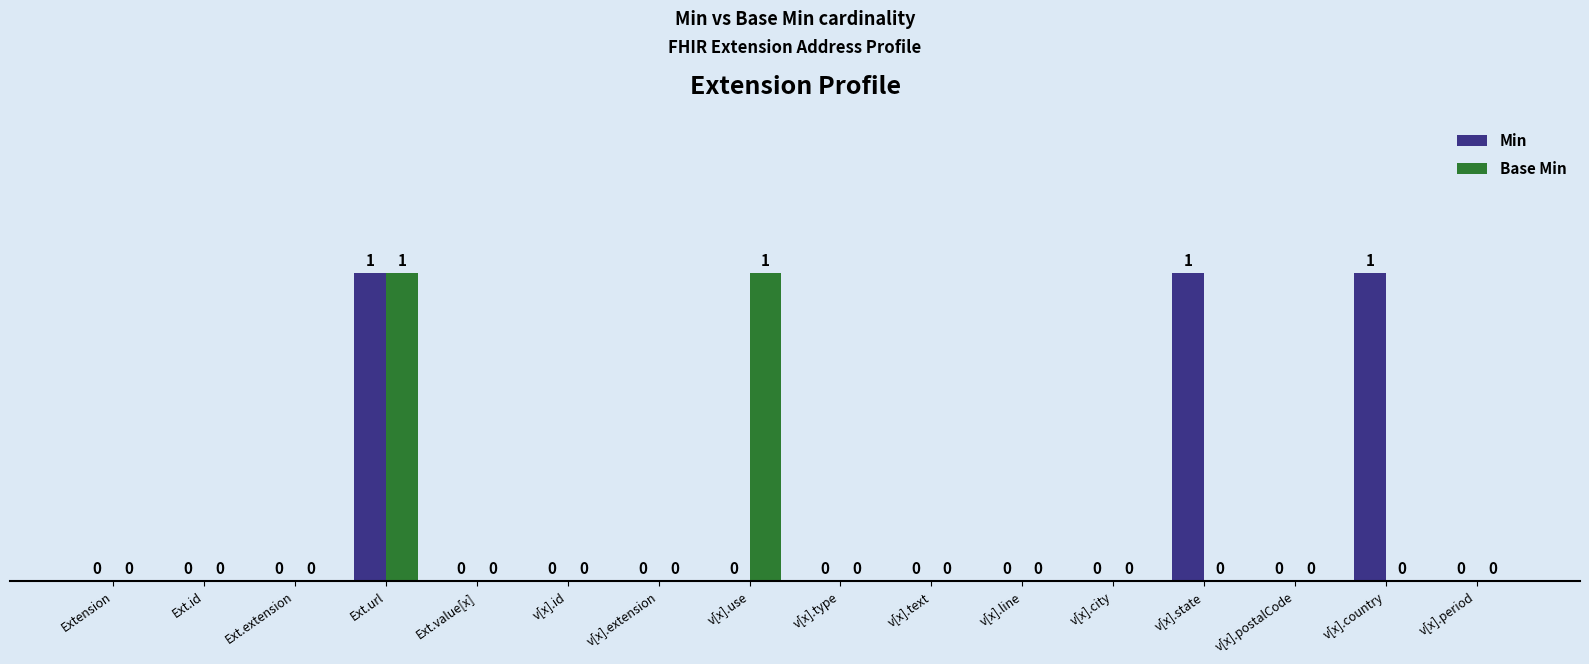

How many Base Min values are between 0 and 1?

16